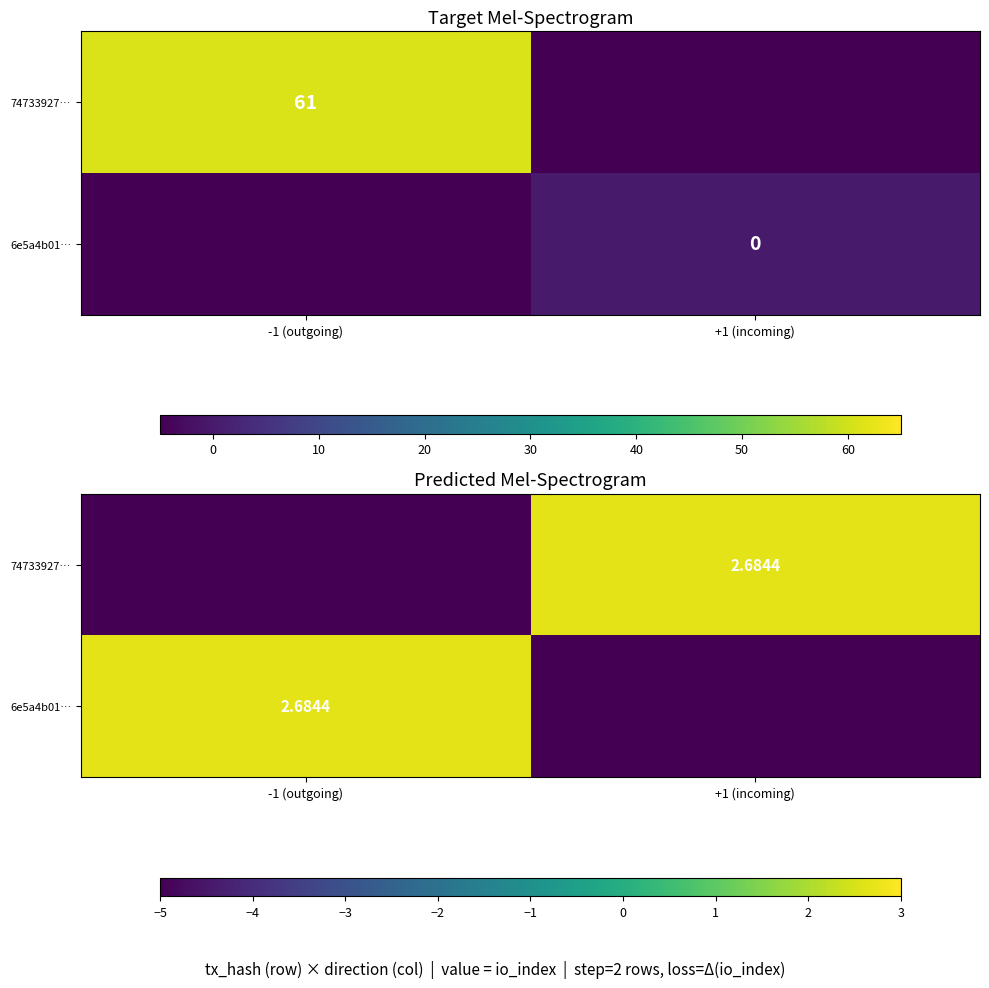

The value of 6e5a4b01… at +1 (incoming) is -8.3. True or false?

False